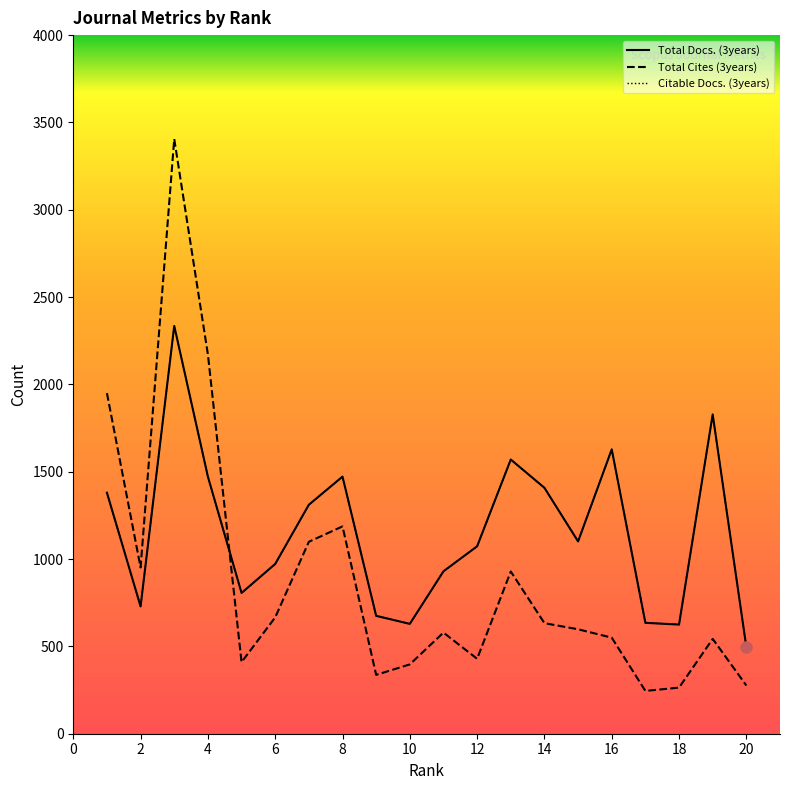

True or false: Citable Docs. (3years) has more than 1 points higher than both neighbors.

True